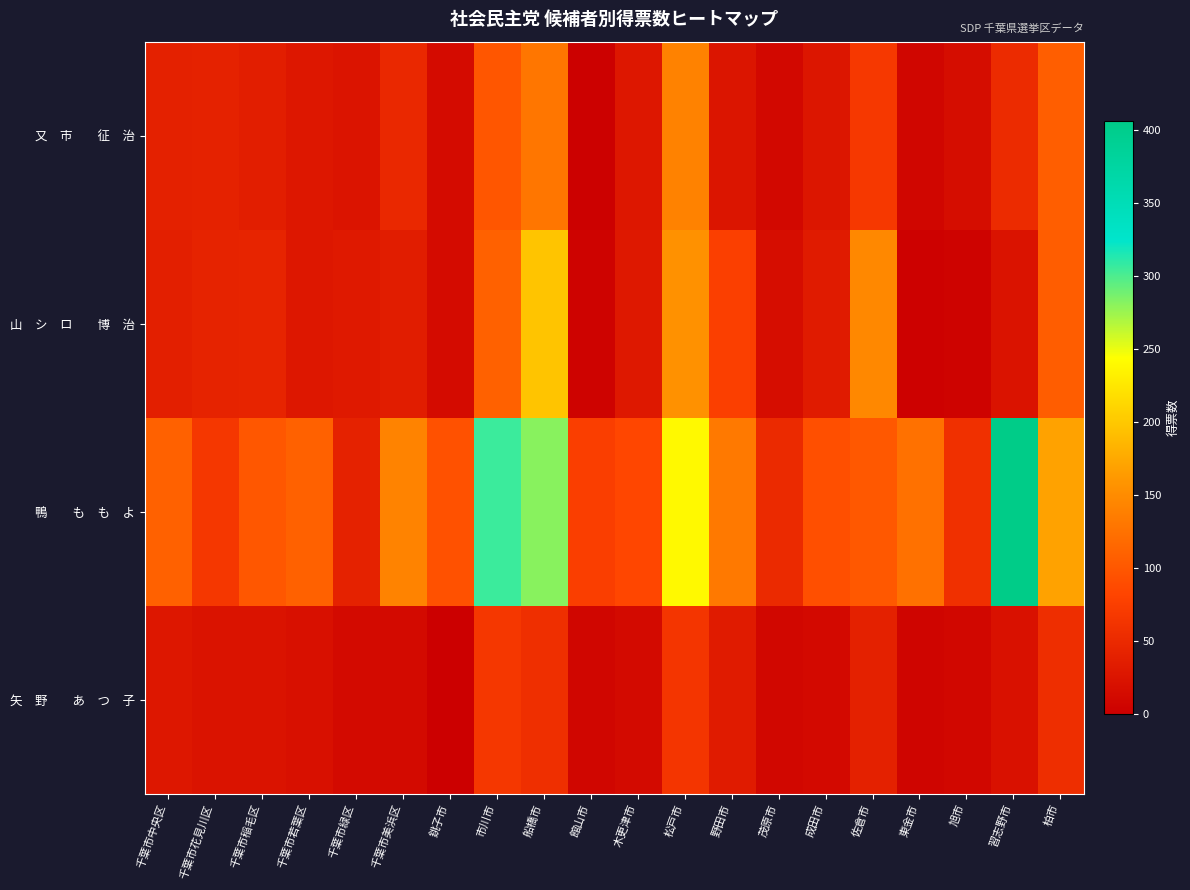

Count the number of categories in the chart.

20